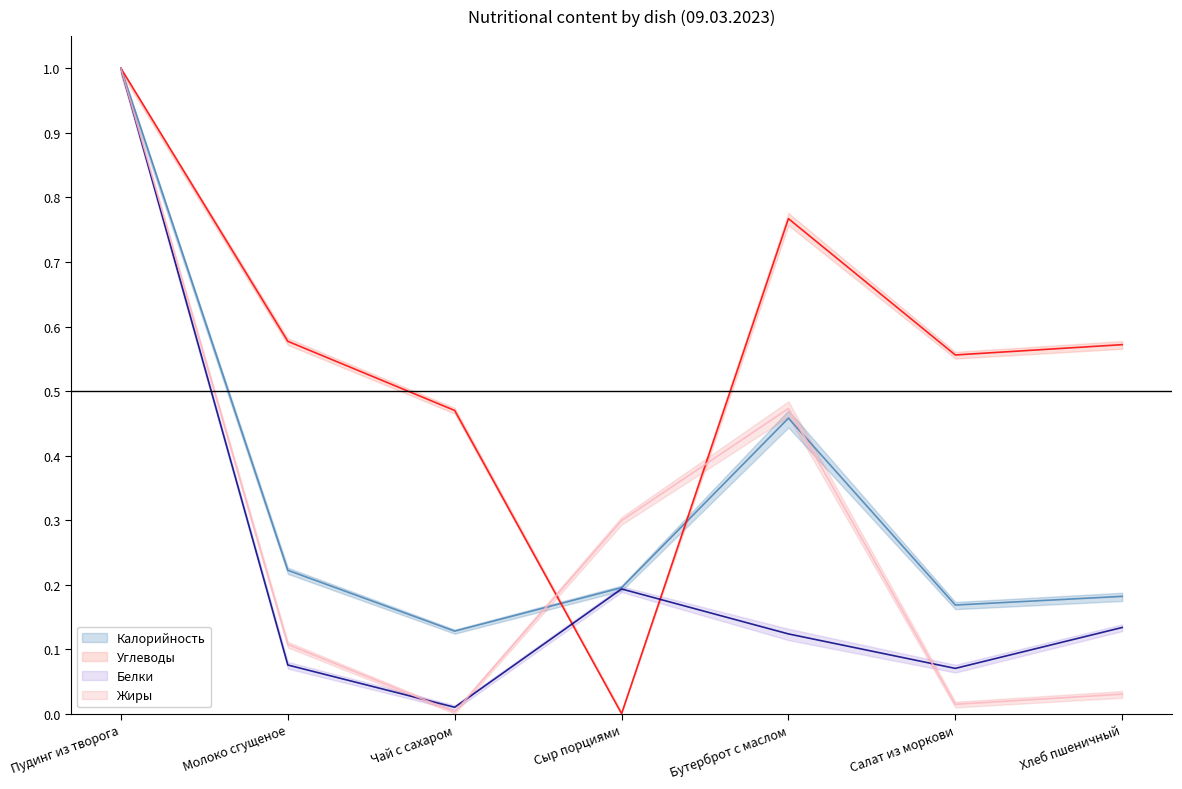

At which category does Углеводы reach its first local valley?

Сыр порциями